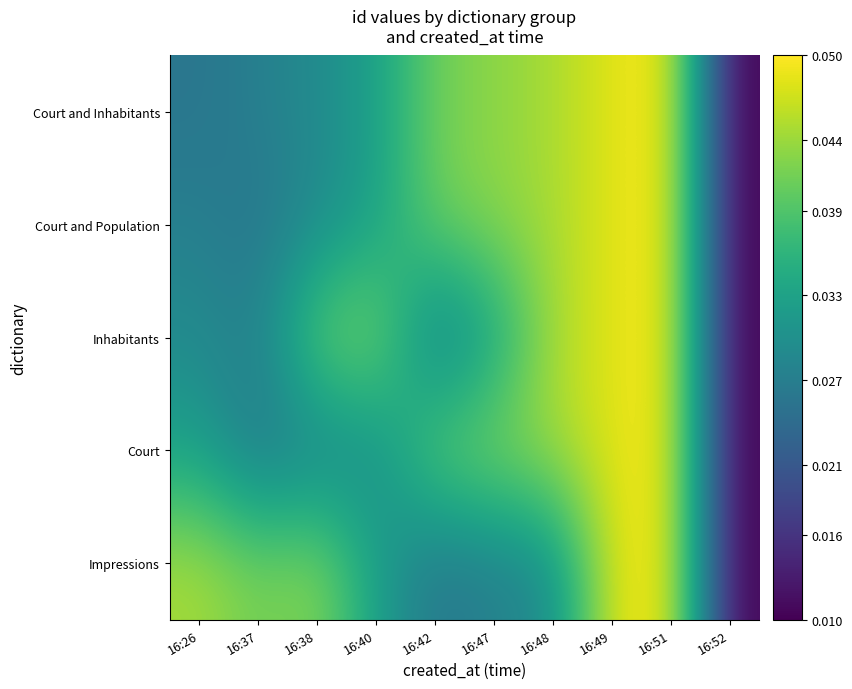

What is the maximum value shown in the chart?

0.1